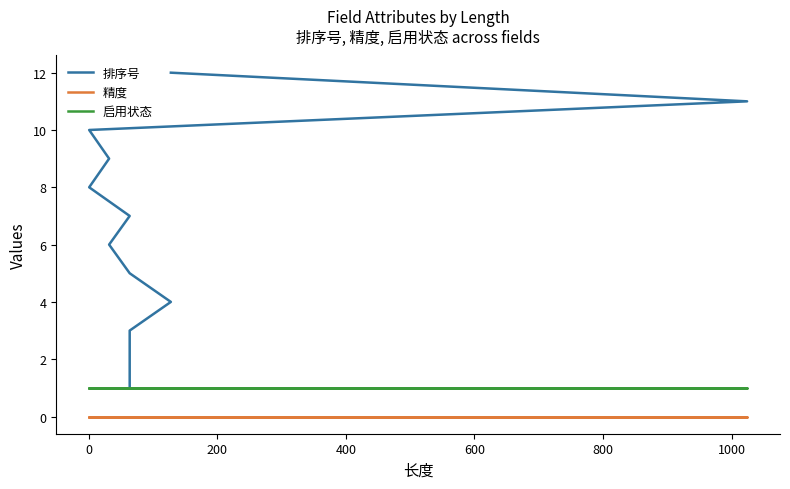

At 800, list the series in order from largest to smallest.

排序号, 启用状态, 精度